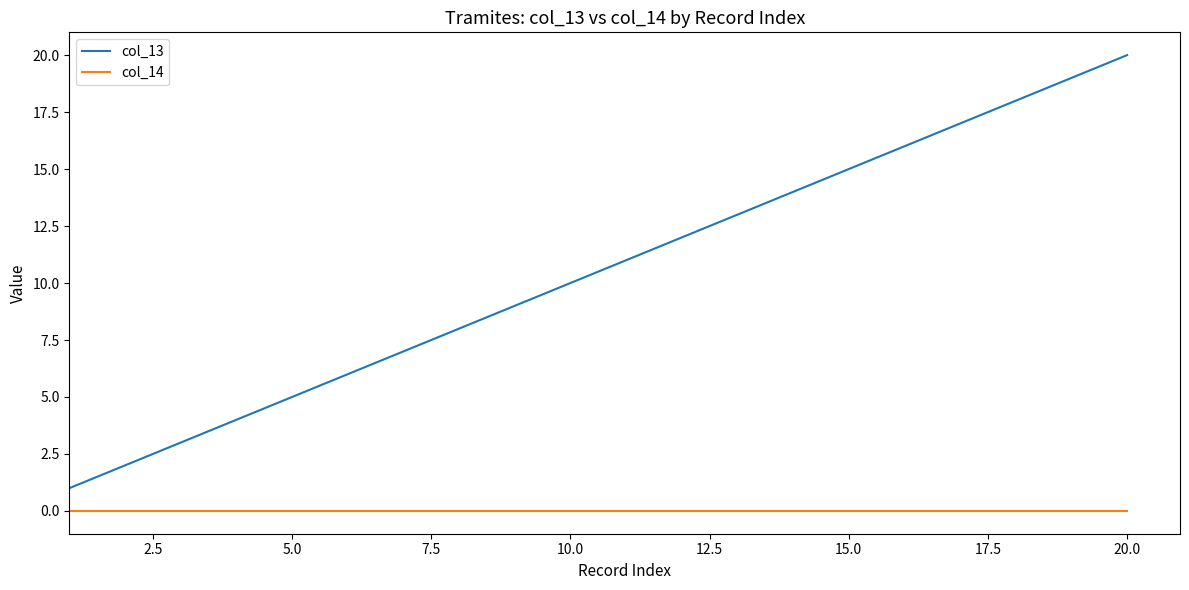

Which series has the largest range (max minus min)?

col_13